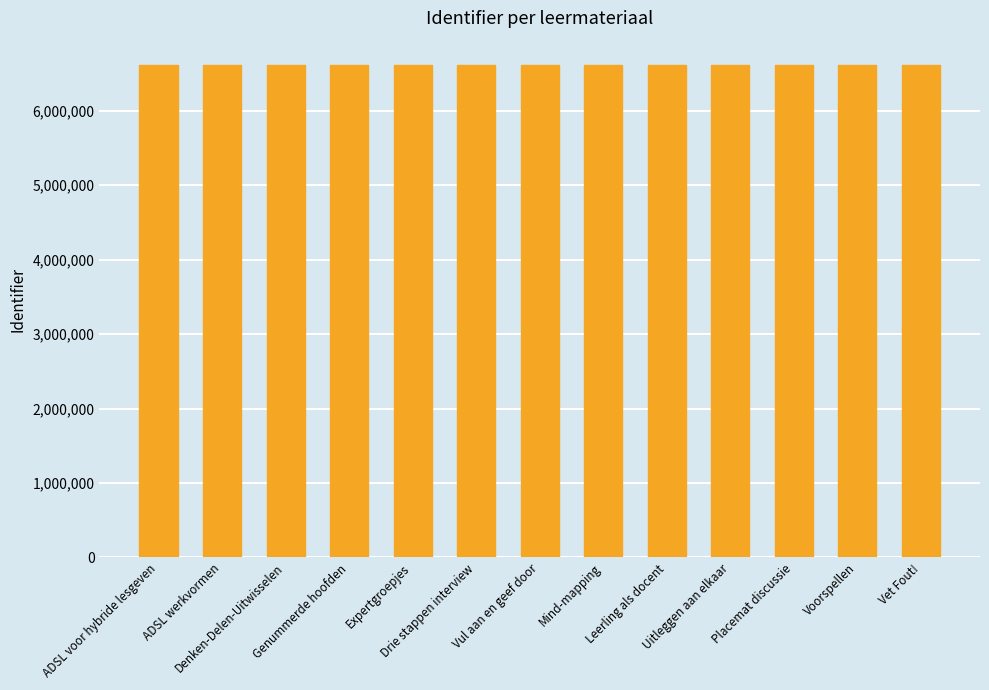

What is the average value?

6612222